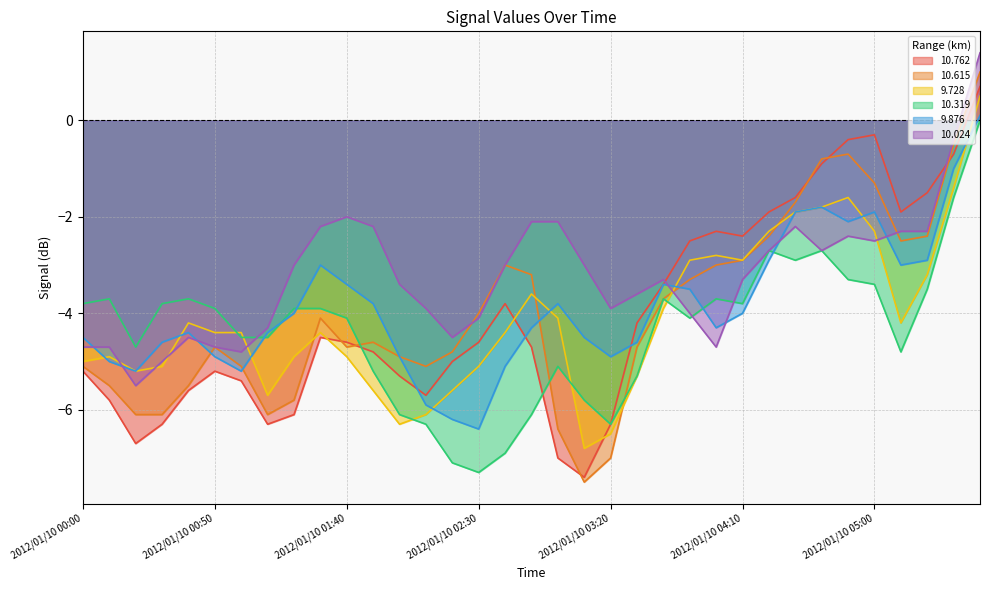

How many values in 10.615 are below zero?

34